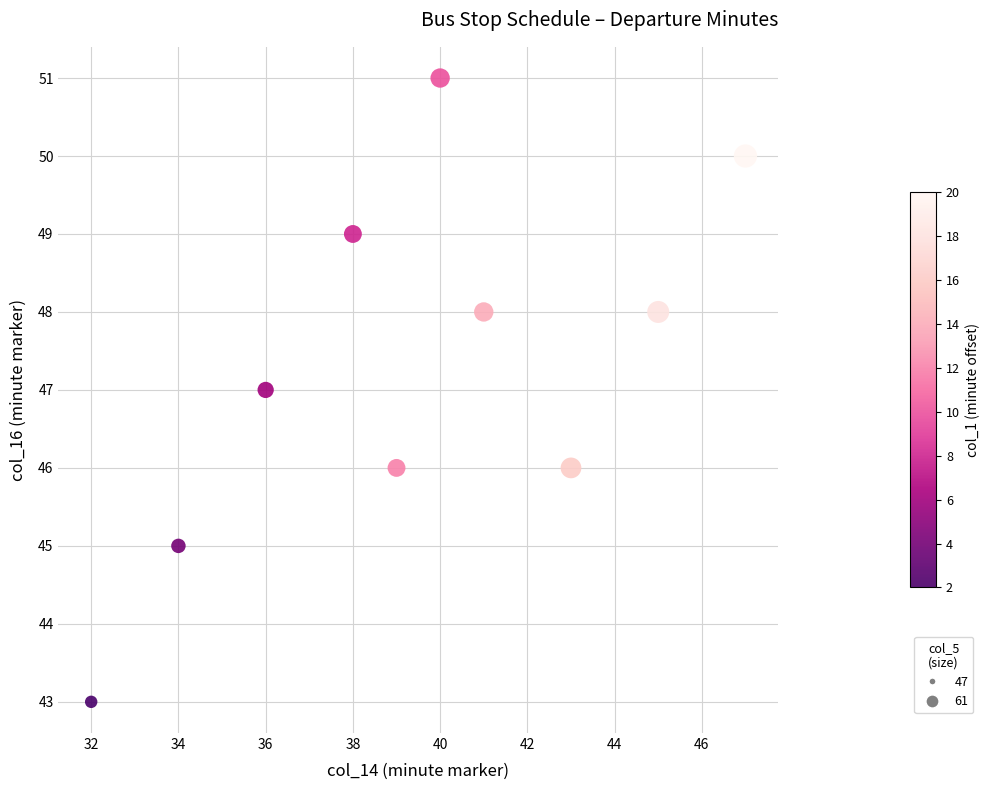

What is the range of Y values (max minus min)?

8